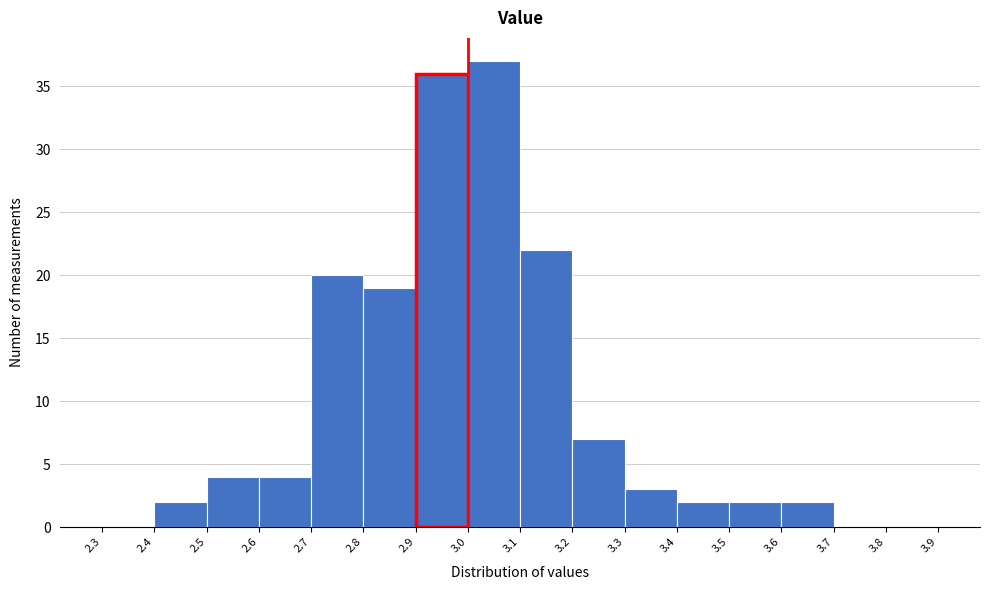

Reading left to right, list every bar in this chart as the range it spans on the x-axis followed by its height. The values are not printed on the chart, so give them approximately, as read against the axis.

2.3 to 2.4: 0
2.4 to 2.5: 2
2.5 to 2.6: 4
2.6 to 2.7: 4
2.7 to 2.8: 20
2.8 to 2.9: 19
2.9 to 3.0: 36
3.0 to 3.1: 37
3.1 to 3.2: 22
3.2 to 3.3: 7
3.3 to 3.4: 3
3.4 to 3.5: 2
3.5 to 3.6: 2
3.6 to 3.7: 2
3.7 to 3.8: 0
3.8 to 3.9: 0